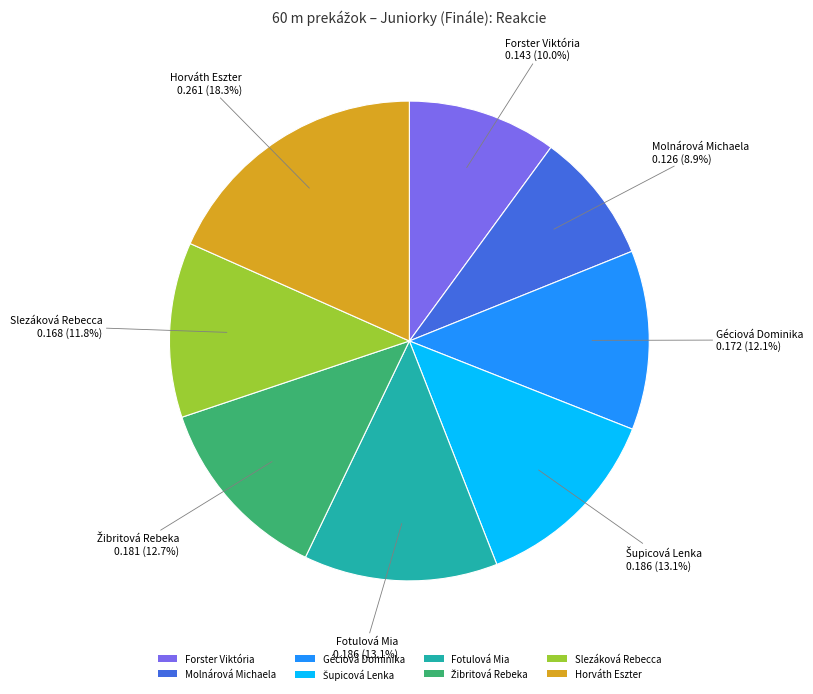

To the nearest percent, what portion does Molnárová Michaela represent?

9%